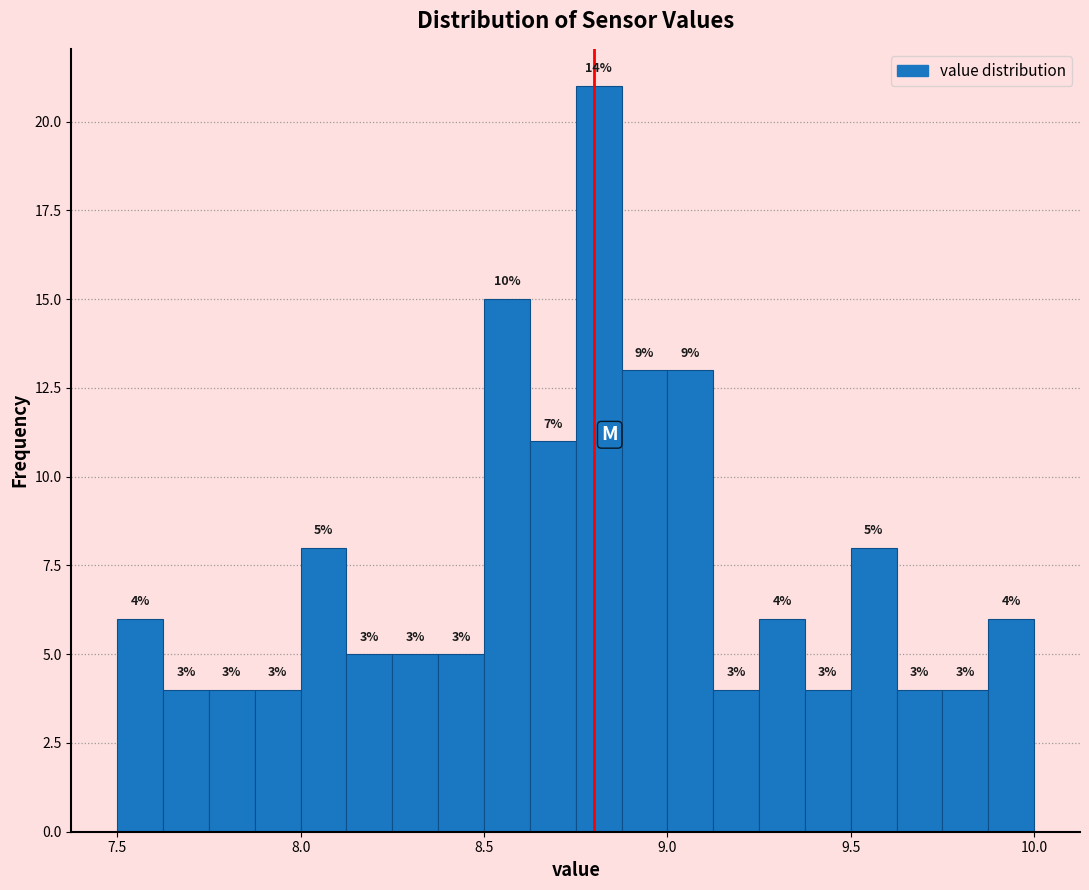

Around what value on the x-axis is the tallest bar? Give the approximate position of its centre, as read against the axis.

8.80